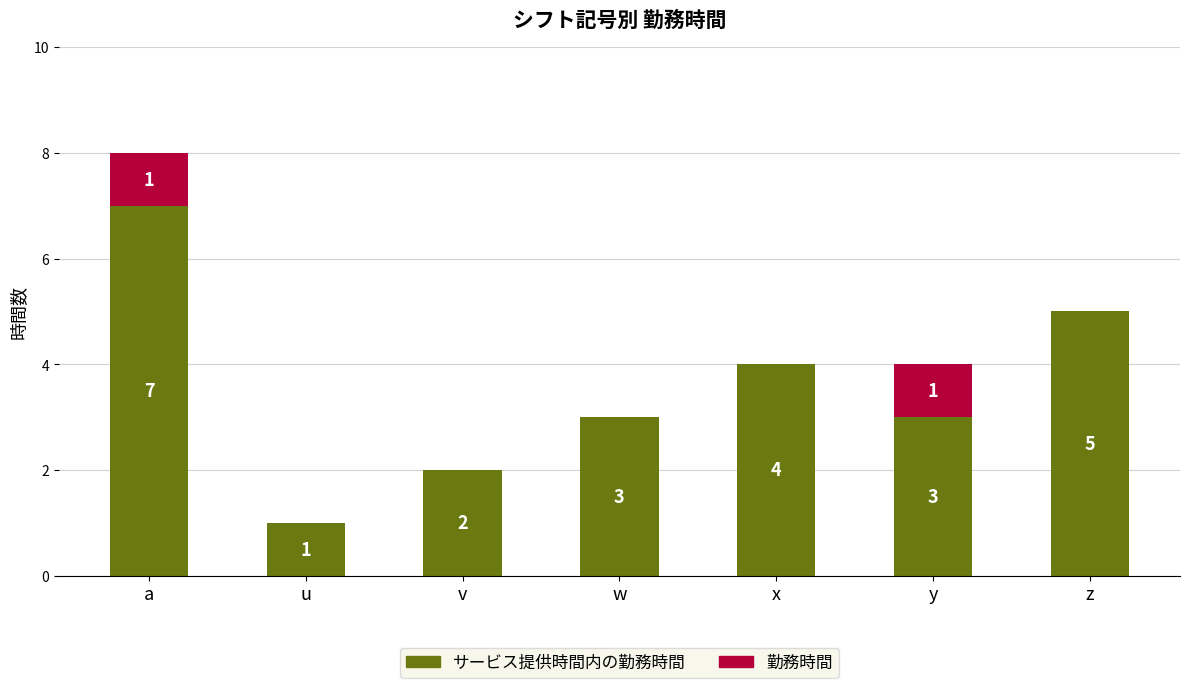

What is the total value across all series at w?

3